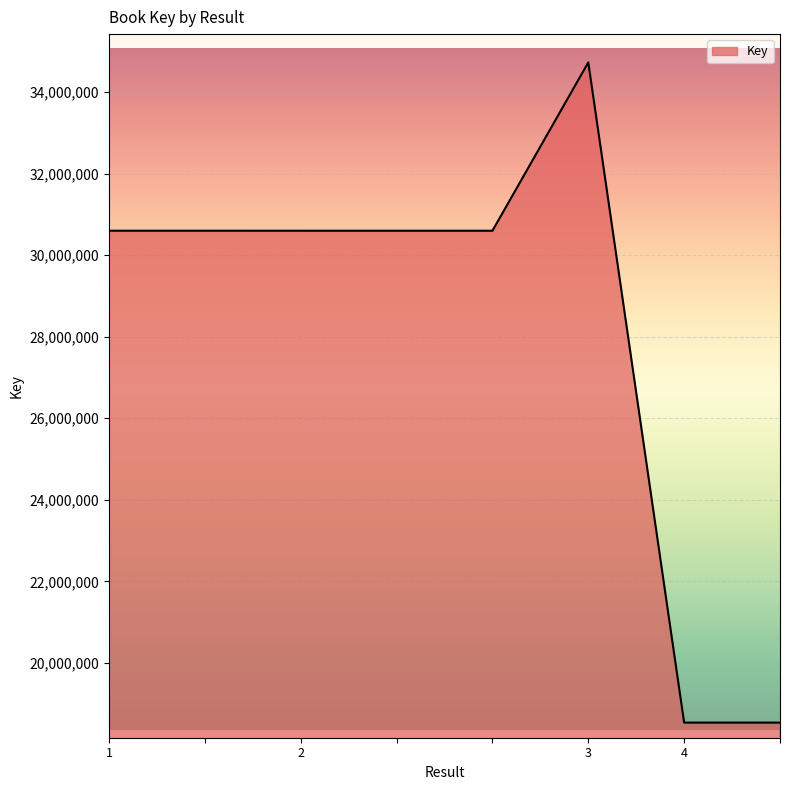

What is the smallest value displayed?

18535396